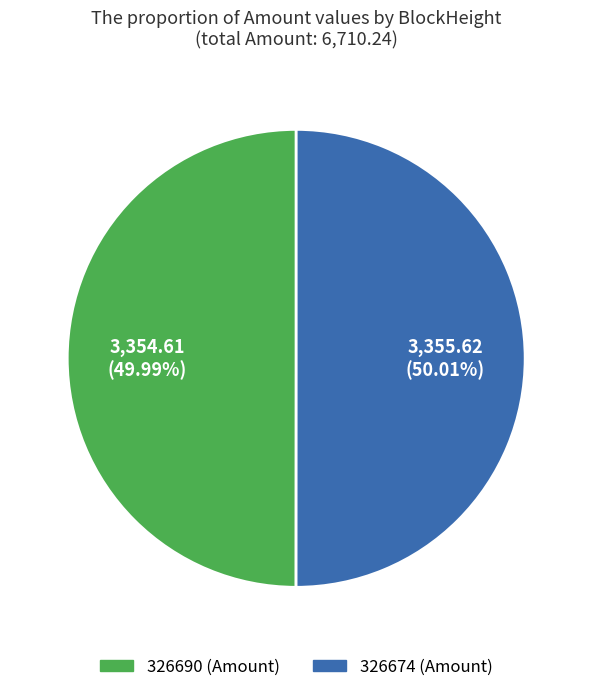

What is the ratio of the value at 326674 to the value at 326690?

1.0